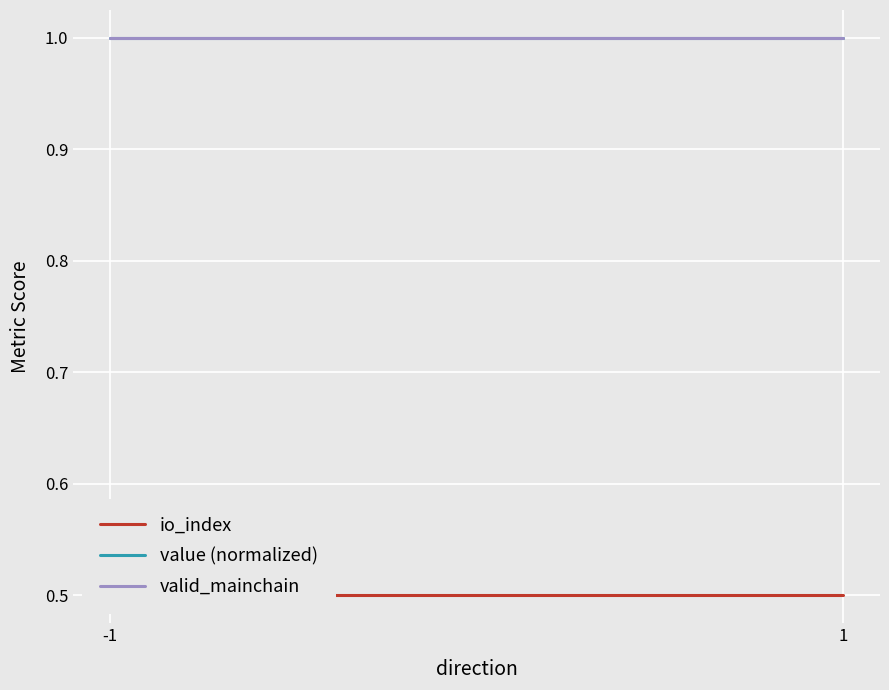

The value of io_index at -1 is 0.2. True or false?

False